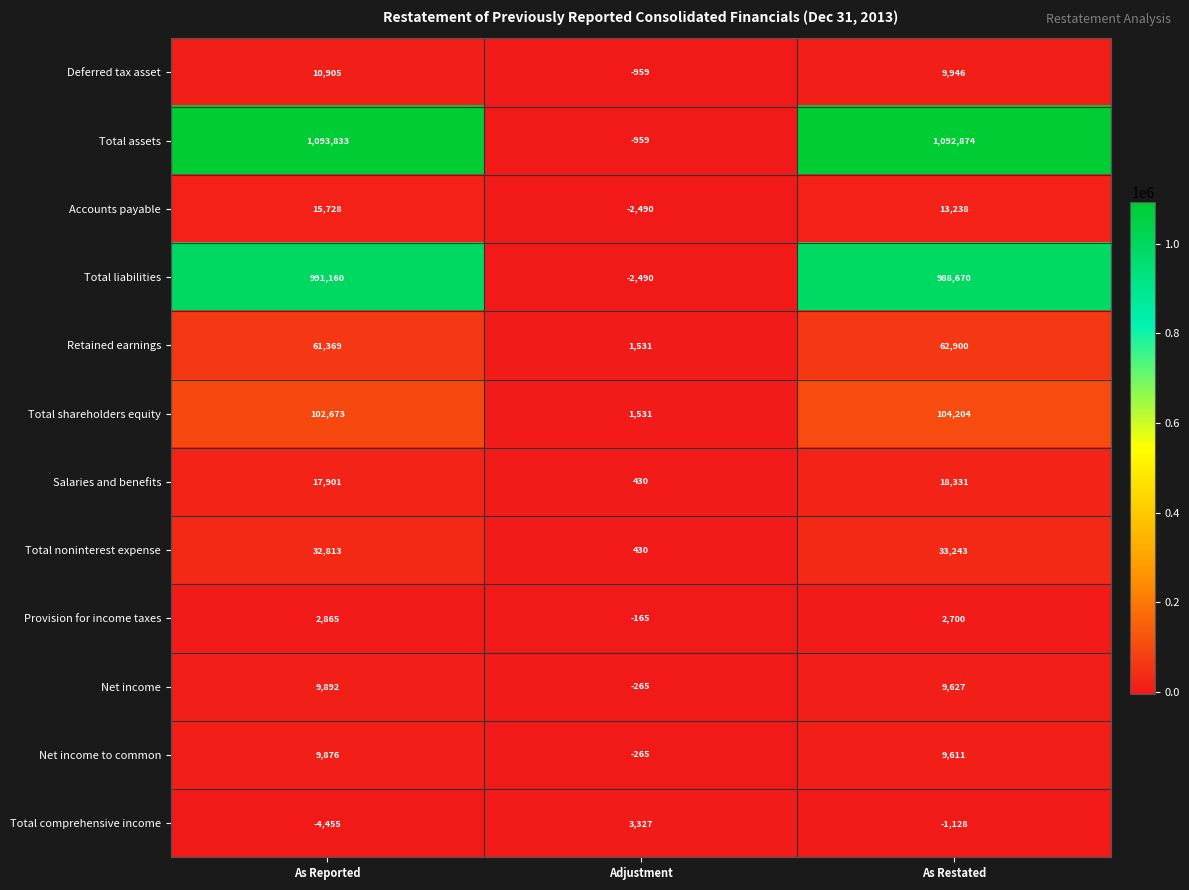

Which series has the largest range (max minus min)?

Total assets